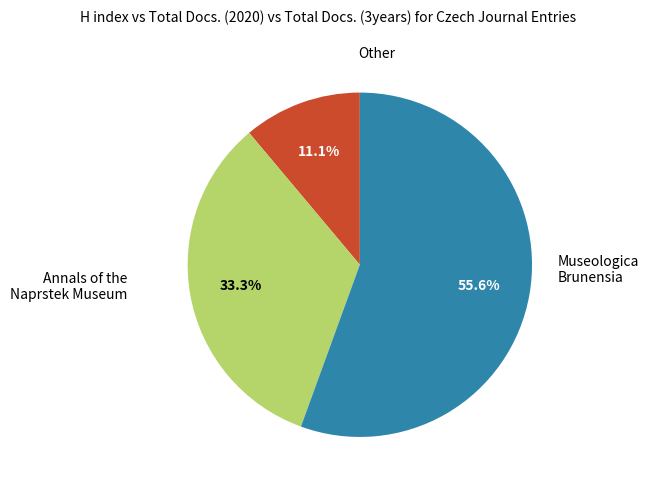

How many slices are in this pie chart?

3